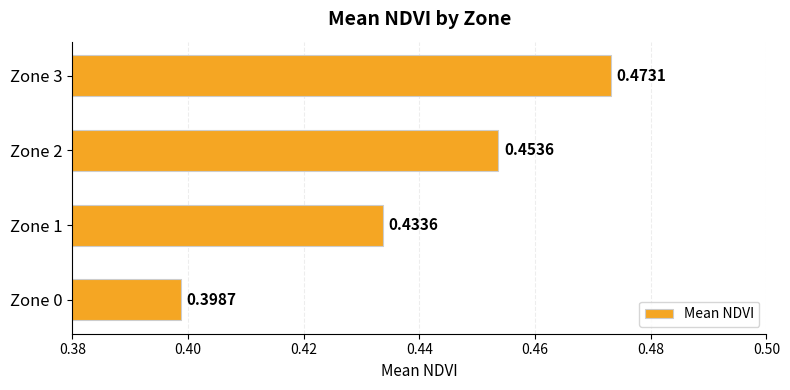

Count the number of data series in this chart.

1